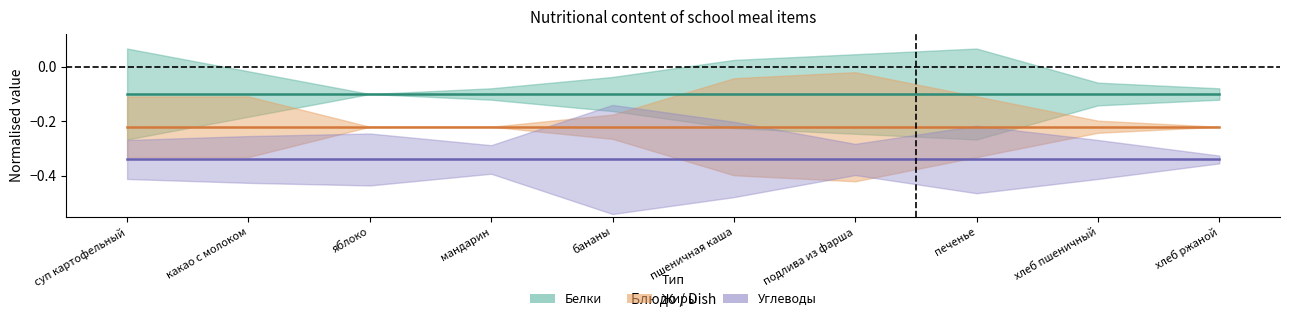

Reading left to right, transcribe all the data shown in this chart.

Белки (centre): суп картофельный=-0.1	какао с молоком=-0.1	яблоко=-0.1	мандарин=-0.1	бананы=-0.1	пшеничная каша=-0.1	подлива из фарша=-0.1	печенье=-0.1	хлеб пшеничный=-0.1	хлеб ржаной=-0.1
Жиры (centre): суп картофельный=-0.2	какао с молоком=-0.2	яблоко=-0.2	мандарин=-0.2	бананы=-0.2	пшеничная каша=-0.2	подлива из фарша=-0.2	печенье=-0.2	хлеб пшеничный=-0.2	хлеб ржаной=-0.2
Углеводы (centre): суп картофельный=-0.3	какао с молоком=-0.3	яблоко=-0.3	мандарин=-0.3	бананы=-0.3	пшеничная каша=-0.3	подлива из фарша=-0.3	печенье=-0.3	хлеб пшеничный=-0.3	хлеб ржаной=-0.3